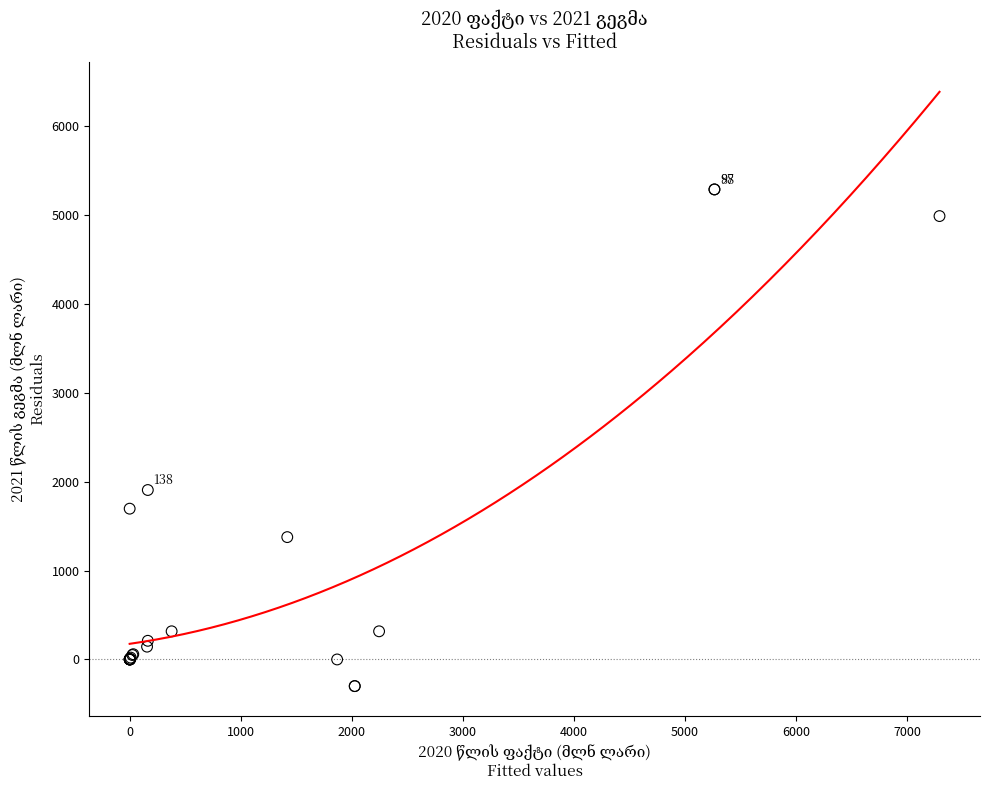

What Y value in the scatter plot is closest to 2495?

1907.0